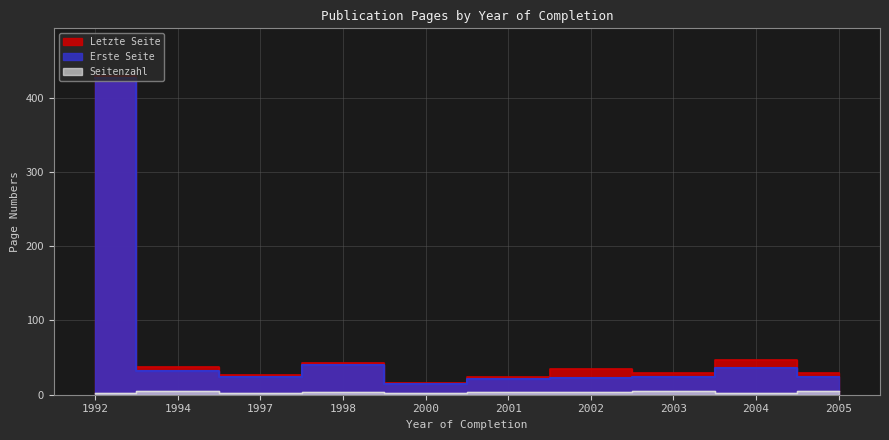

What is the highest value of the Seitenzahl series?

5